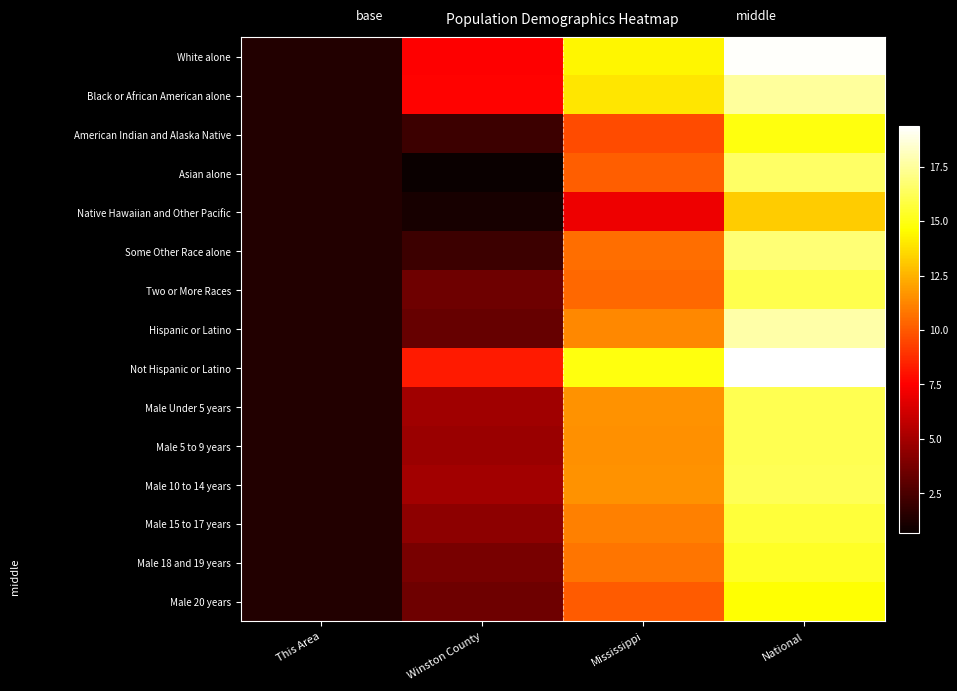

List the series in order of their peak value, lowest first.

Native Hawaiian and Other Pacific, Male 20 years, American Indian and Alaska Native, Male 18 and 19 years, Male 15 to 17 years, Two or More Races, Male Under 5 years, Male 5 to 9 years, Male 10 to 14 years, Asian alone, Some Other Race alone, Black or African American alone, Hispanic or Latino, White alone, Not Hispanic or Latino